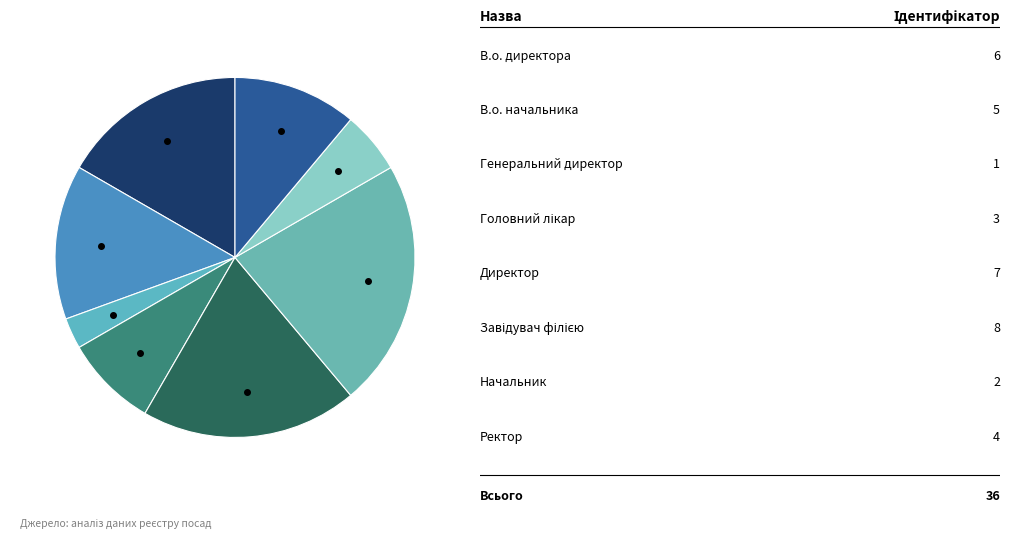

Count the number of slices in the pie.

8